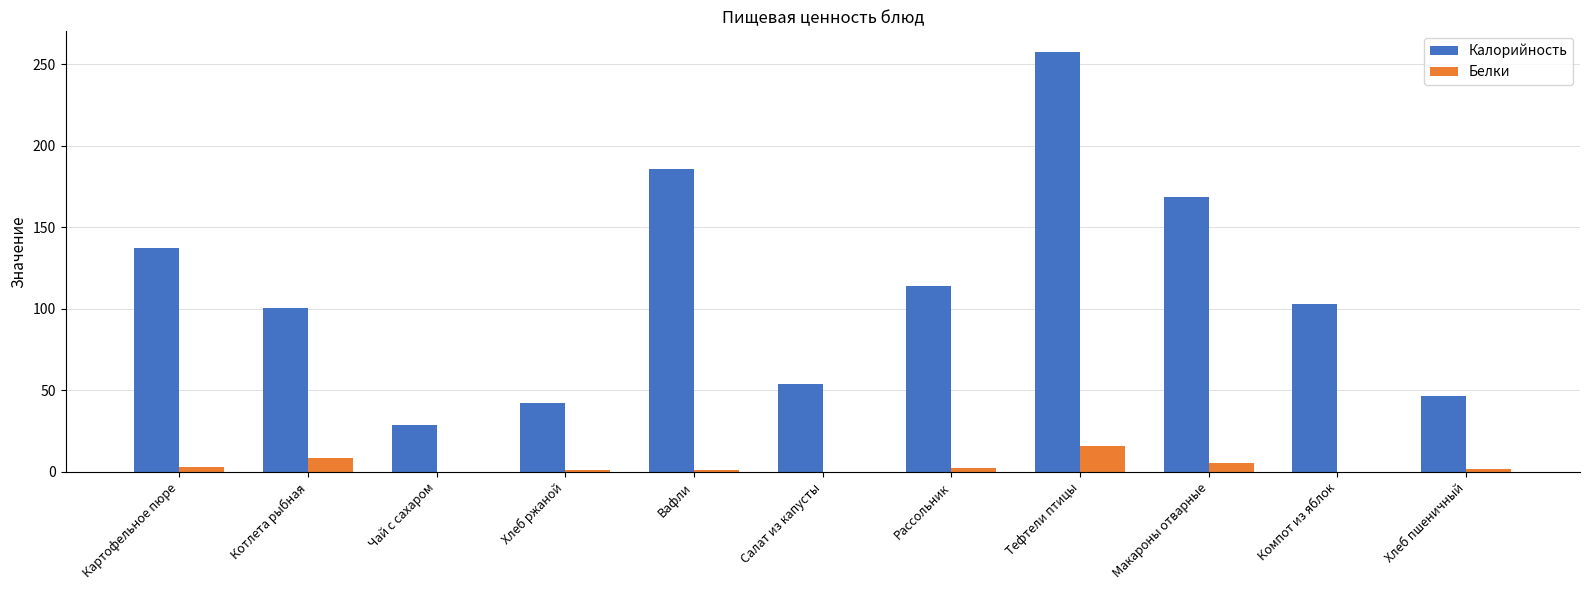

Which series has the widest spread of values?

Калорийность